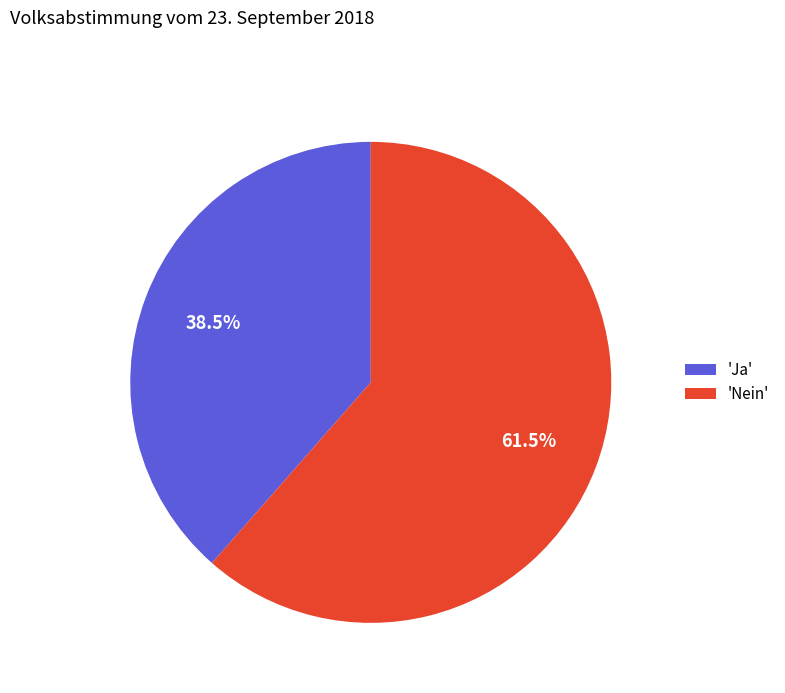

What is the majority slice?

'Nein'